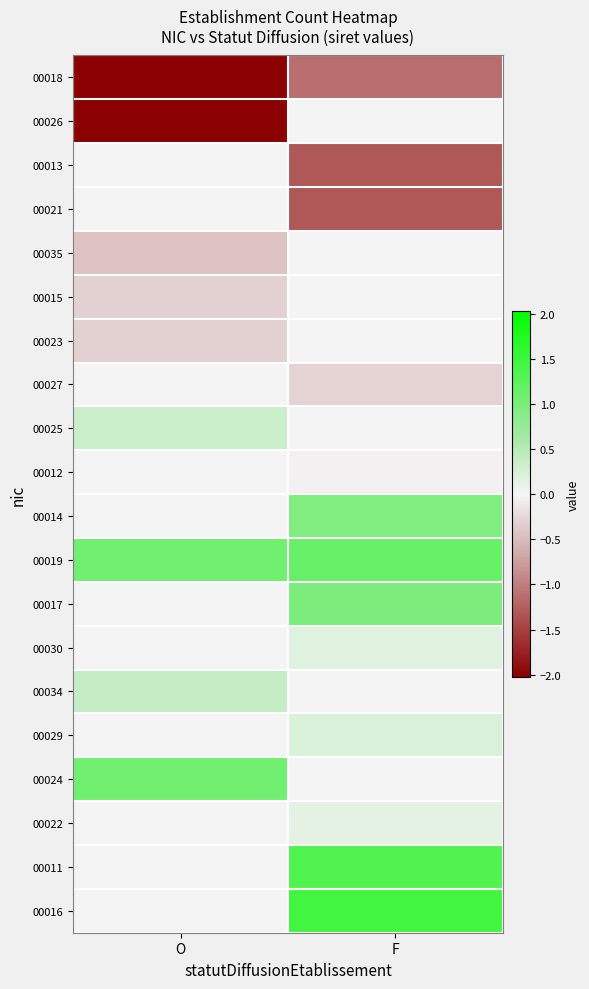

Reading left to right, what are all the values shown in this chart?

00018: O=-2.0	F=-1.1
00026: O=-2.0	F=0.0
00013: O=0.0	F=-1.3
00021: O=0.0	F=-1.3
00035: O=-0.4	F=0.0
00015: O=-0.3	F=0.0
00023: O=-0.3	F=-0.0
00027: O=0.0	F=-0.3
00025: O=0.3	F=0.0
00012: O=0.0	F=-0.0
00014: O=0.0	F=0.9
00019: O=1.1	F=1.1
00017: O=0.0	F=1.0
00030: O=0.0	F=0.2
00034: O=0.4	F=0.0
00029: O=0.0	F=0.2
00024: O=1.1	F=0.0
00022: O=0.0	F=0.1
00011: O=0.0	F=1.3
00016: O=0.0	F=1.5